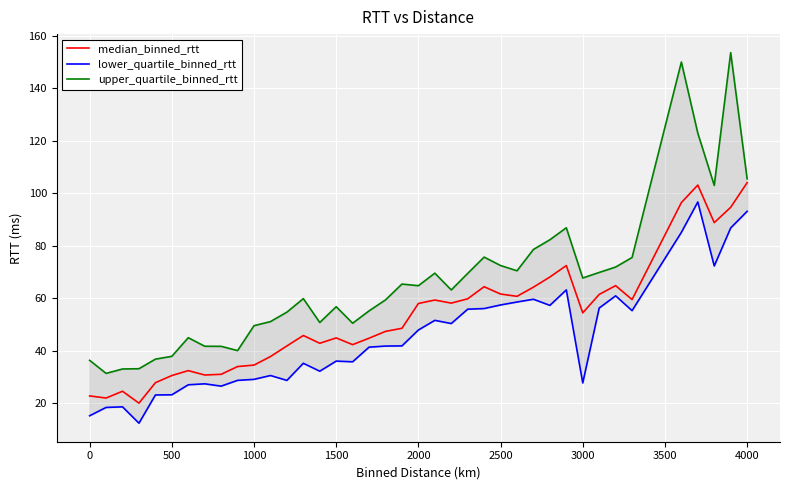

What is the maximum value for median_binned_rtt?

104.0